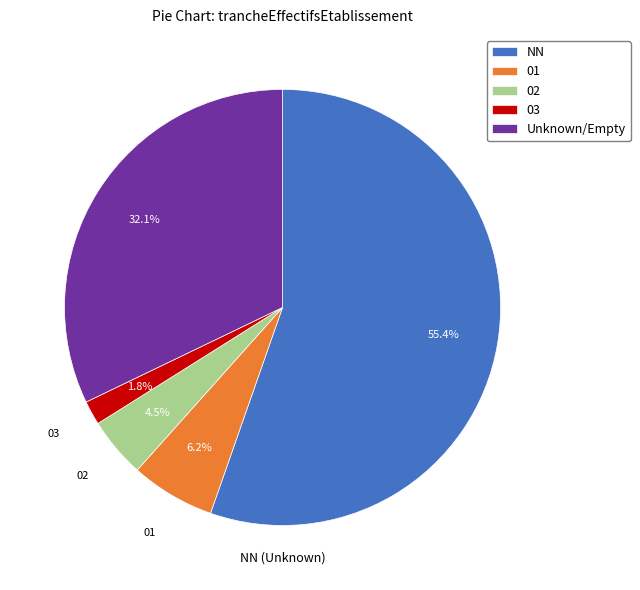

How many slices are in this pie chart?

5